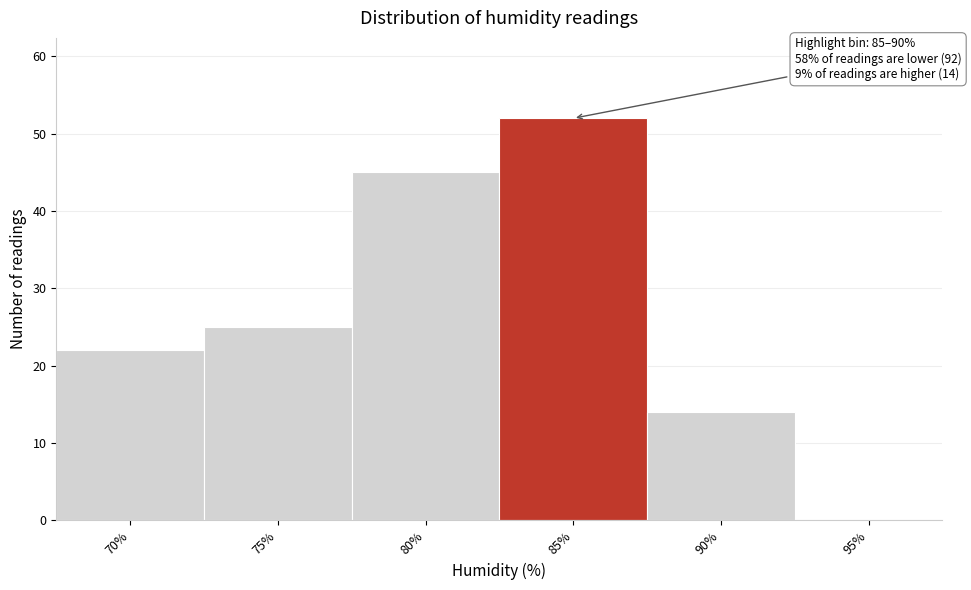

Reading left to right, extract all data points from this chart.

70%=22	75%=25	80%=45	85%=52	90%=14	95%=0